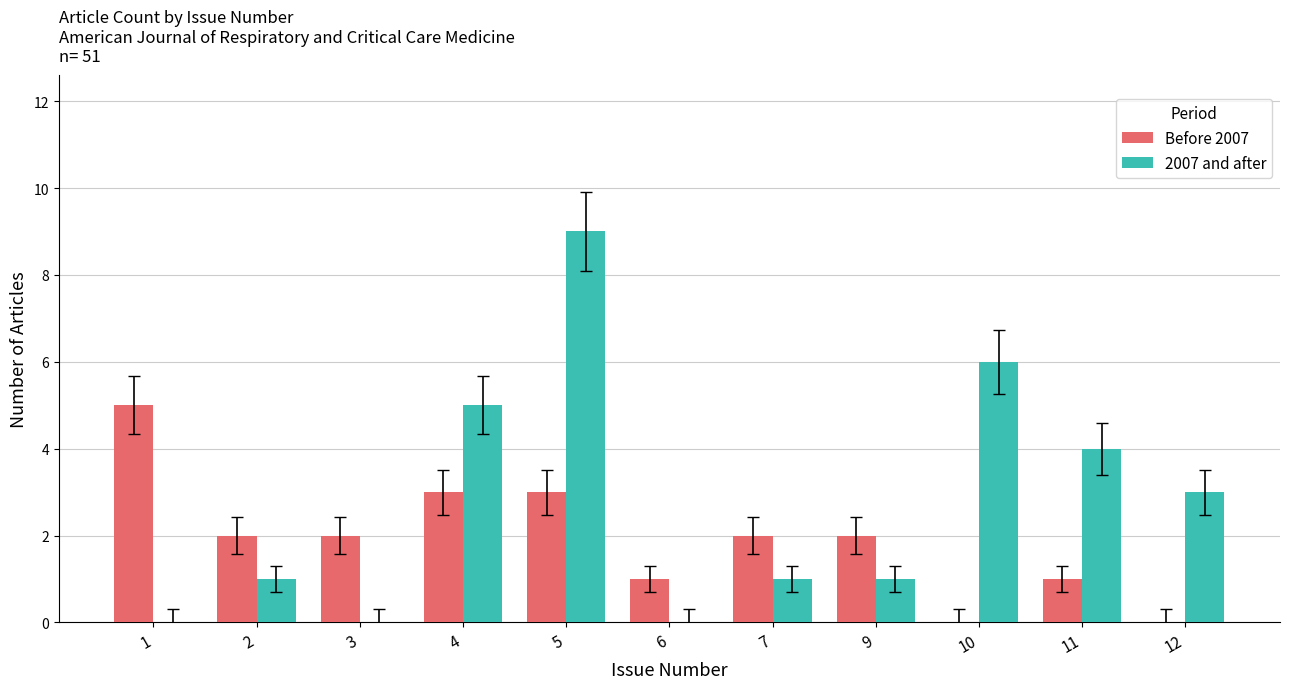

Is the value of 2007 and after at 7 greater than the value of Before 2007 at 9?

No